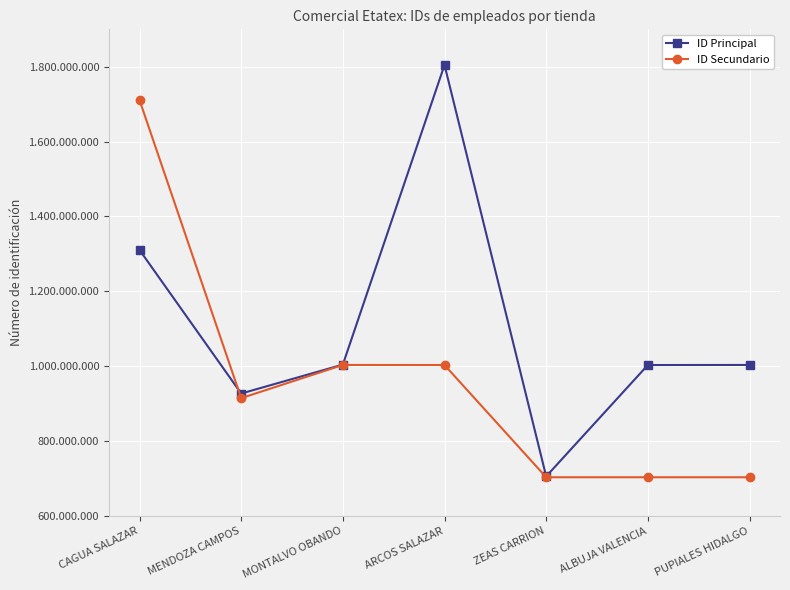

What is the value of the ID Principal point at the 7th from the left?

1003190657